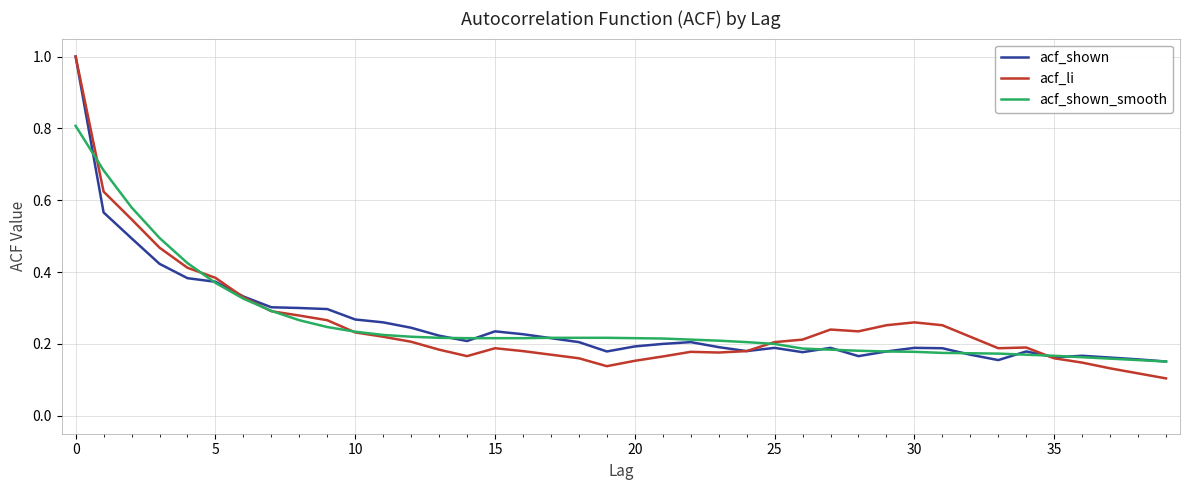

What is the maximum value shown in the chart?

1.0